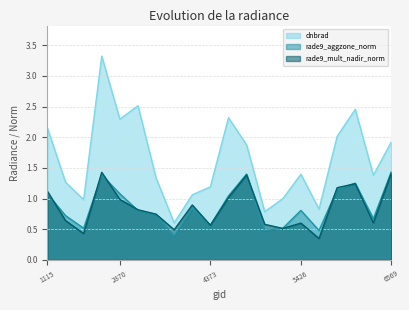

What is the maximum value for rade9_aggzone_norm?

1.4